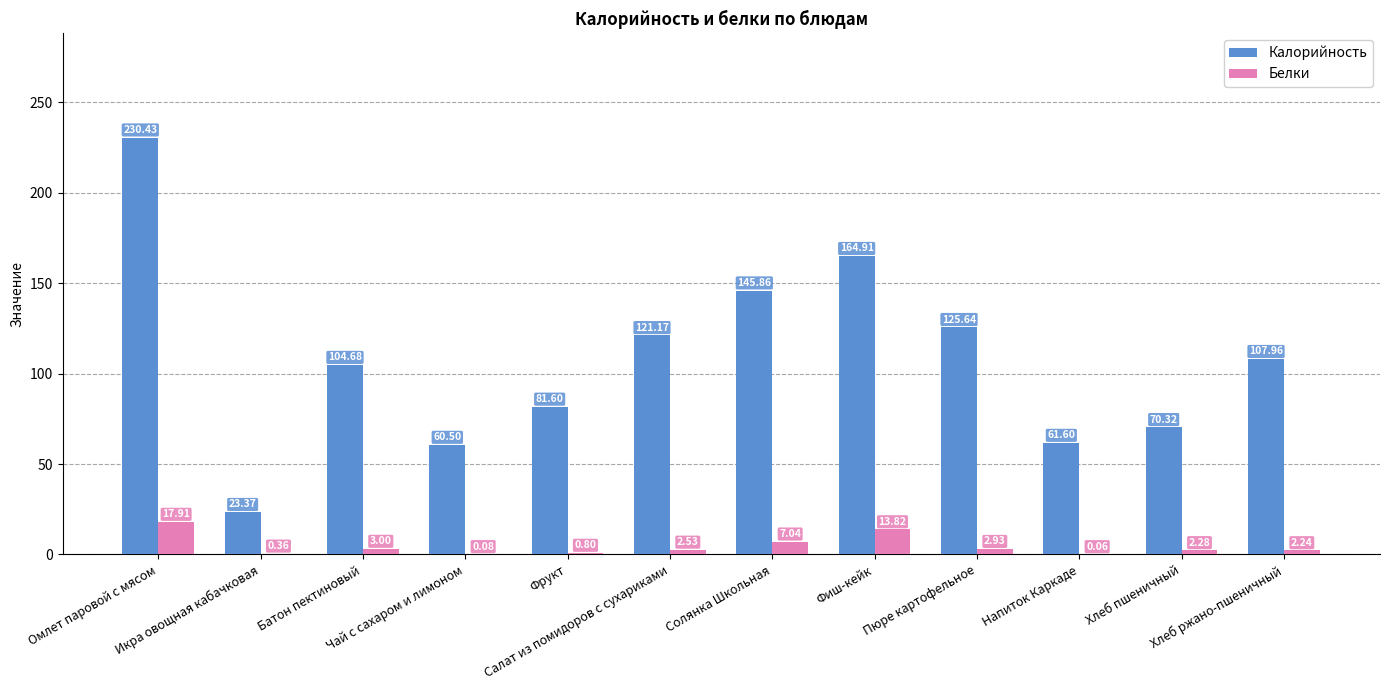

What is the sum of all Калорийность values?

1298.0